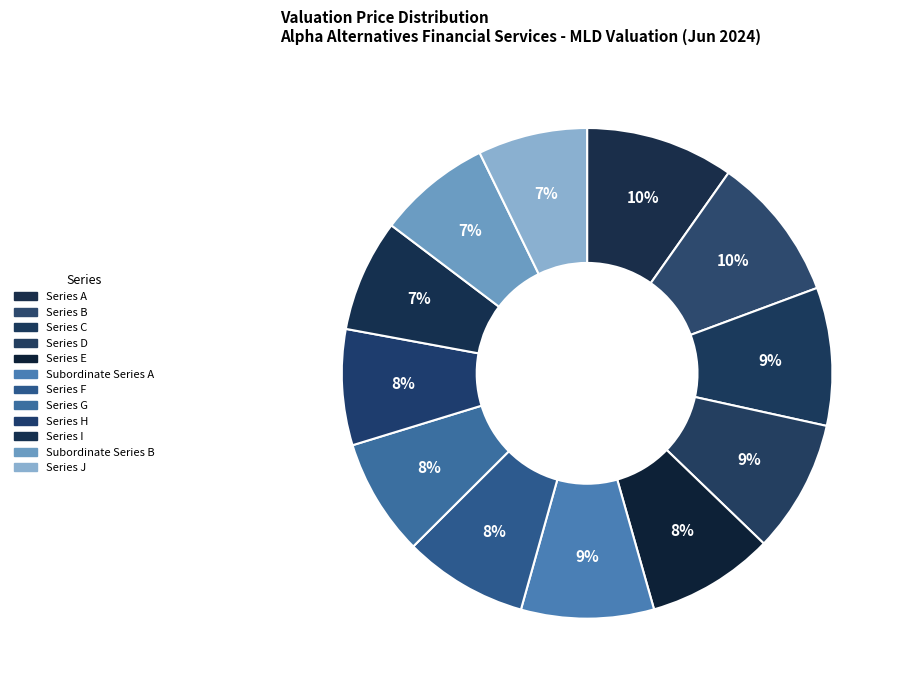

How much of the chart is everything except Series D?

91.2%